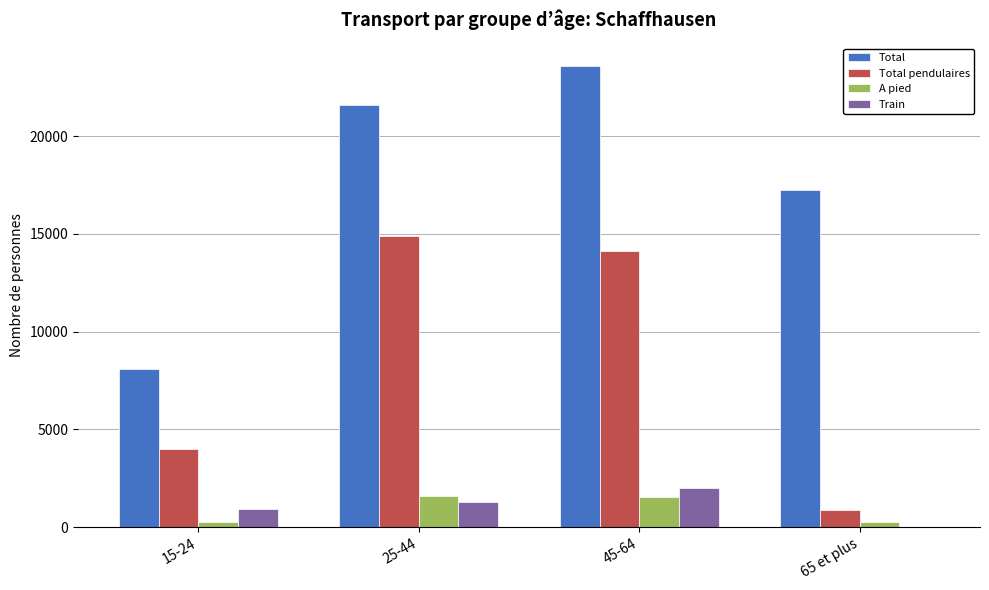

The Train series shows 0.0 at 65 et plus. True or false?

True